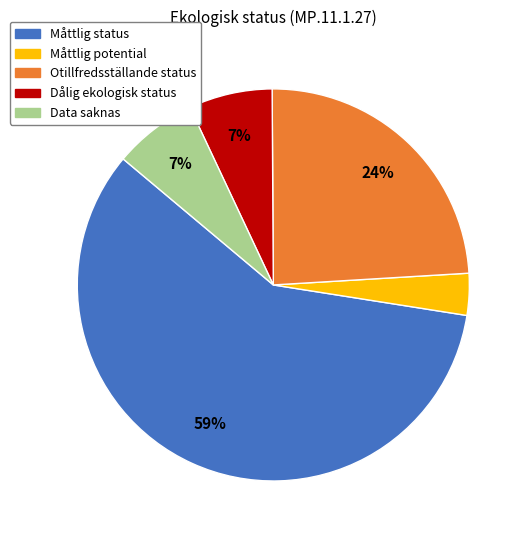

Does any single category account for the majority?

Yes